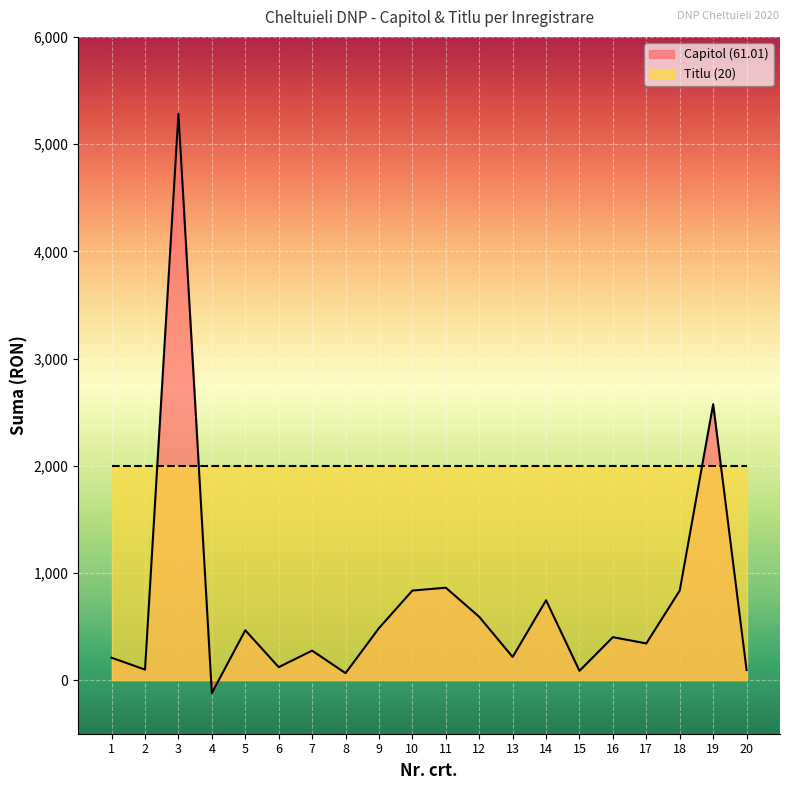

List the labels in order of value, smallest first.

4, 8, 15, 20, 2, 6, 1, 13, 7, 17, 16, 5, 9, 12, 14, 10, 18, 11, 19, 3